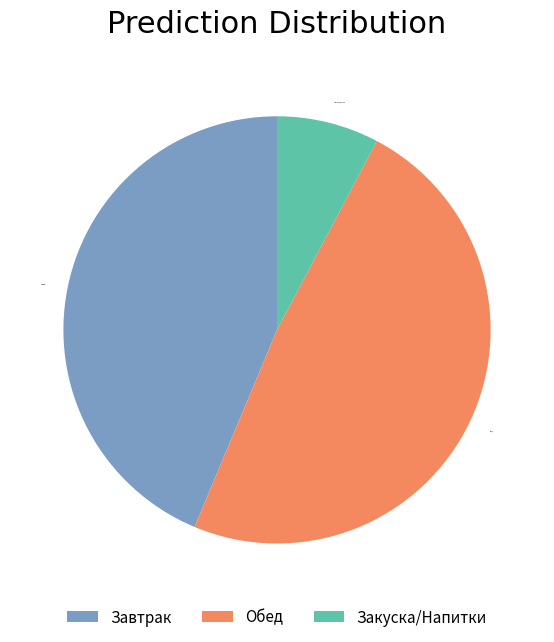

True or false: Закуска/Напитки accounts for 20% of the total.

False